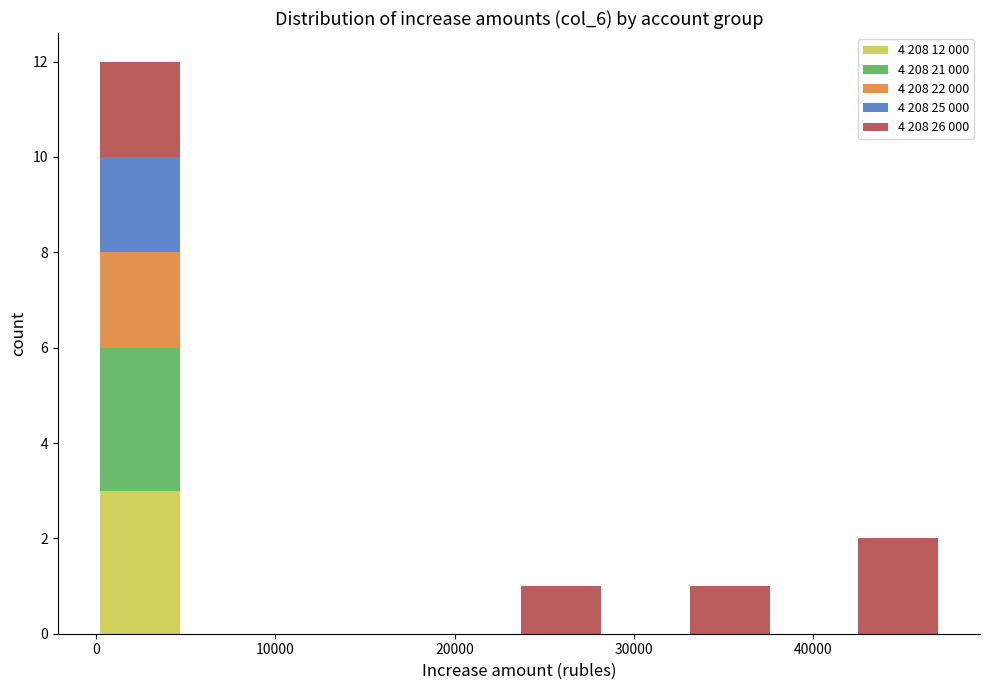

Reading left to right, transcribe this chart: for each stacked bar, give the range it covers on the x-axis and its total height. Neither the bar edges nor the heights are printed on the chart, so give them approximately, as read against the axes.

0 to 5000: 12
5000 to 9000: 0
9000 to 14000: 0
14000 to 19000: 0
19000 to 24000: 0
24000 to 28000: 1
28000 to 33000: 0
33000 to 38000: 1
38000 to 42000: 0
42000 to 47000: 2